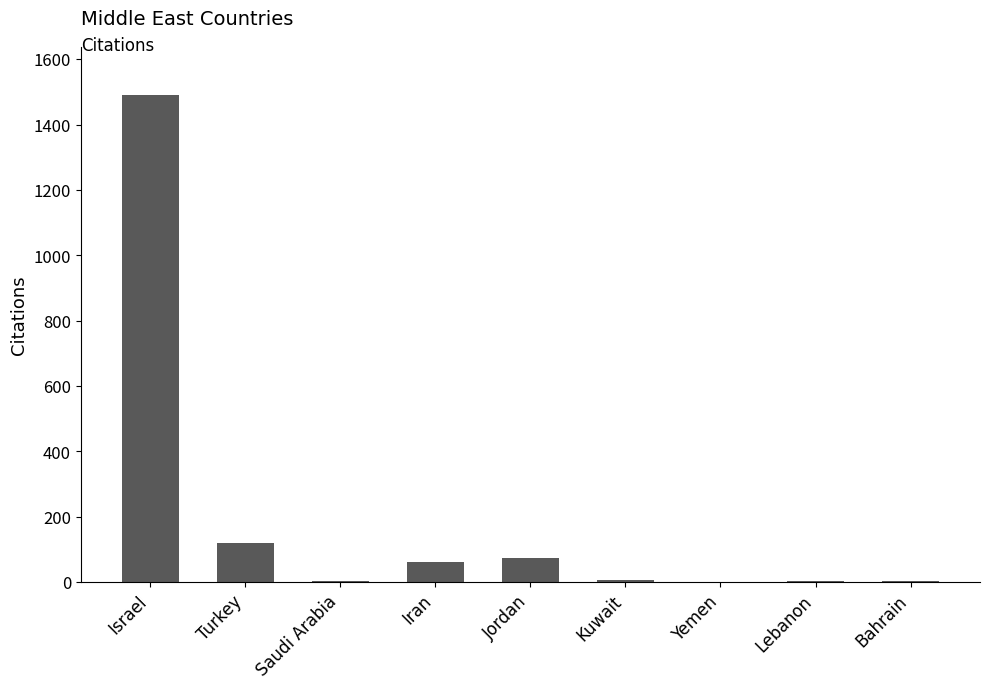

The chart shows a value of 4 at Bahrain. True or false?

True